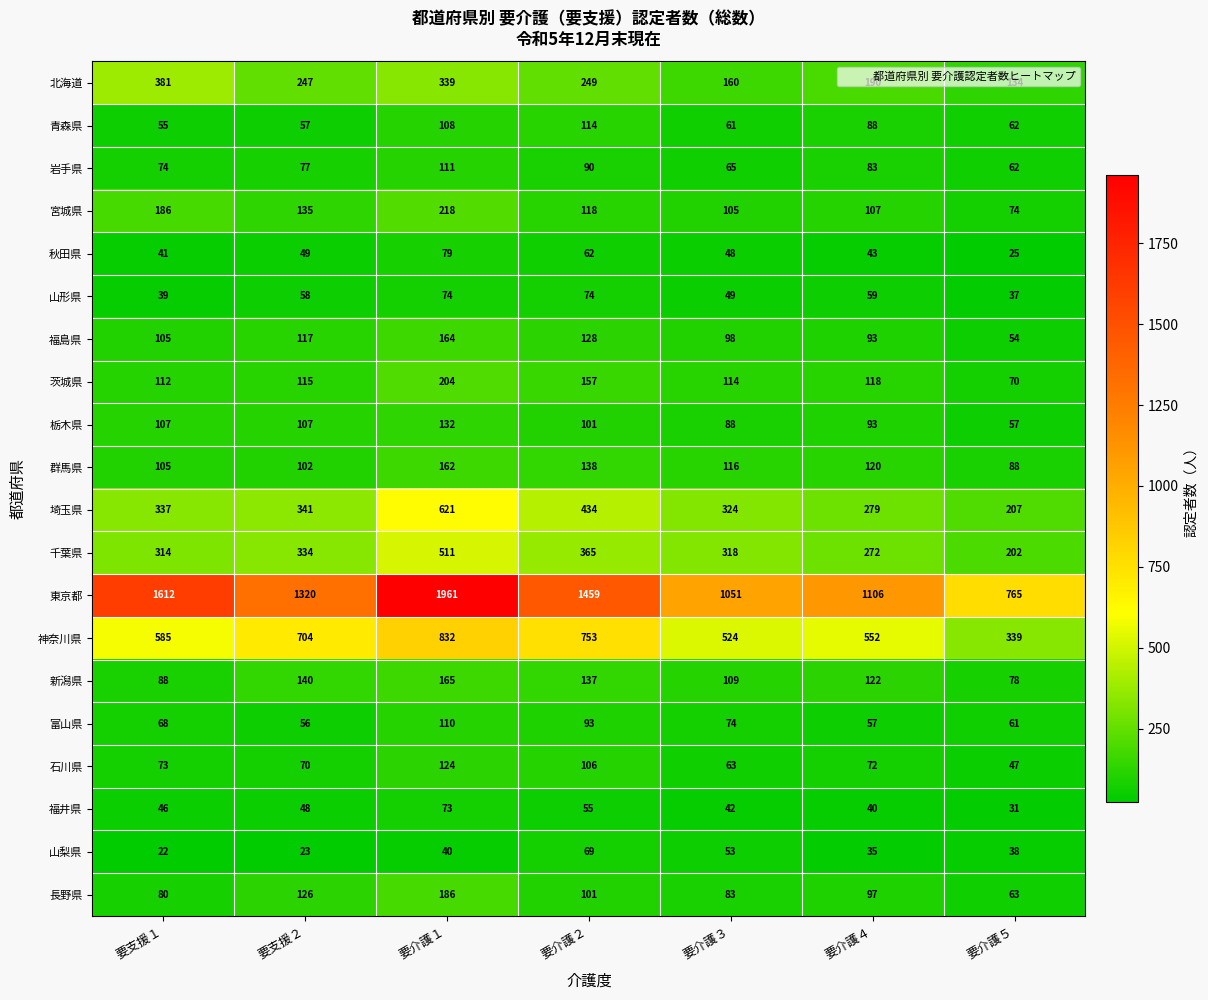

True or false: 千葉県 has a value of 334 at 要支援２.

True